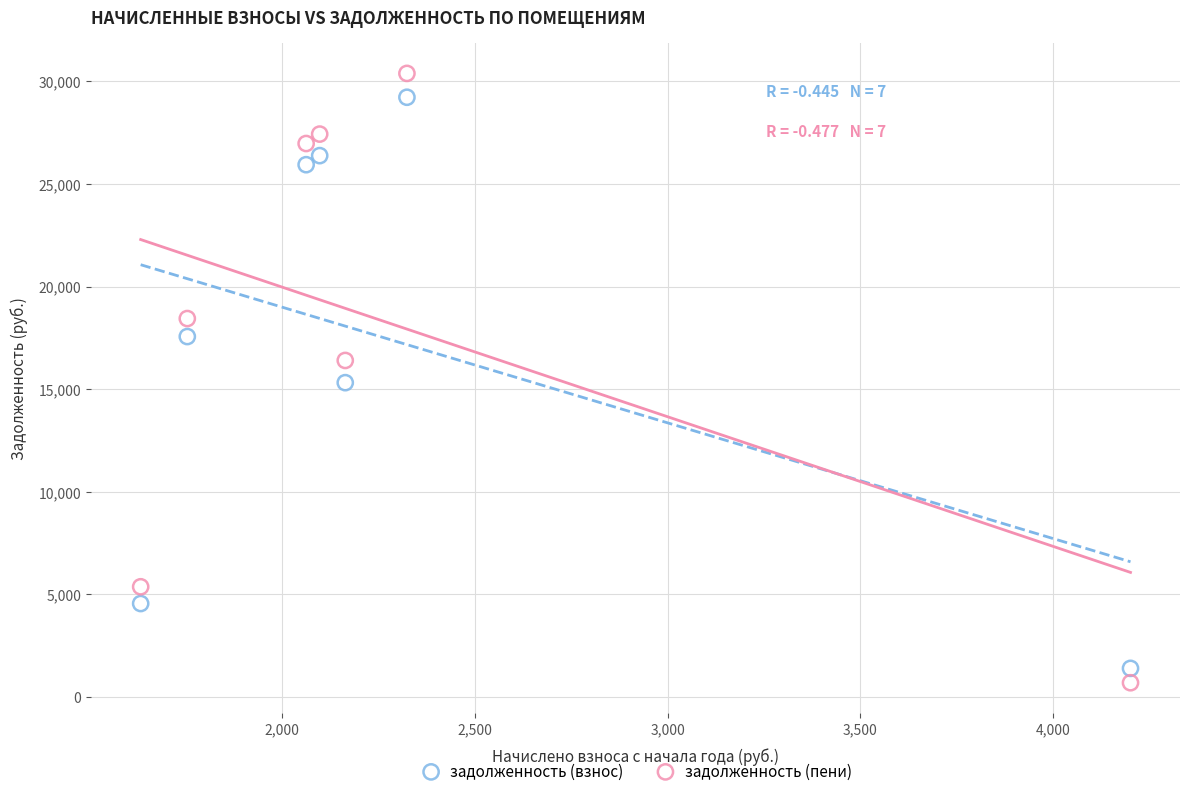

Which series has the widest spread of Y values?

задолженность (пени)